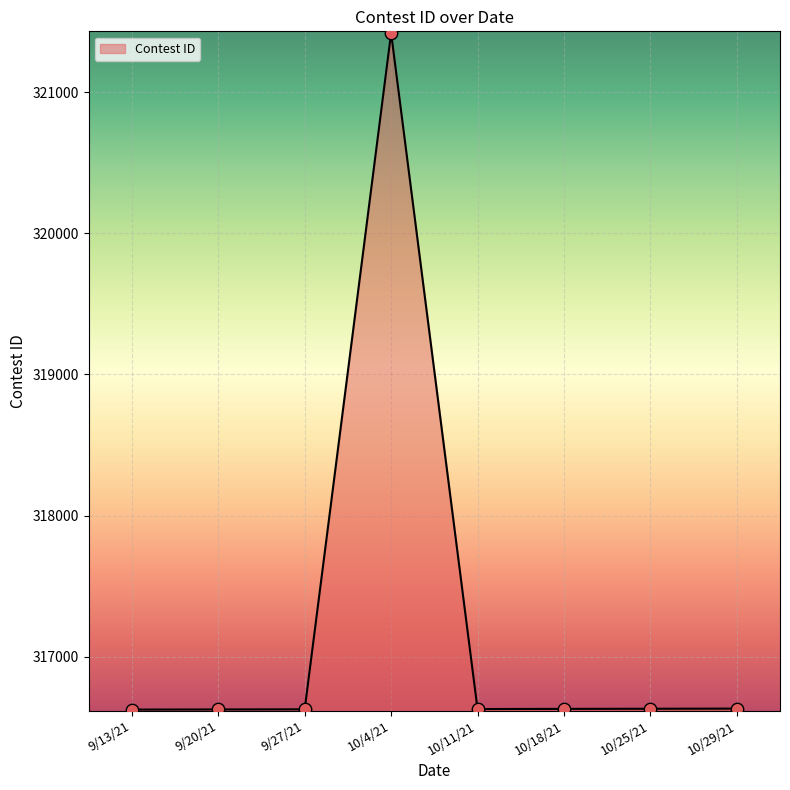

Between 9/20/21 and 10/4/21, which is larger?

10/4/21